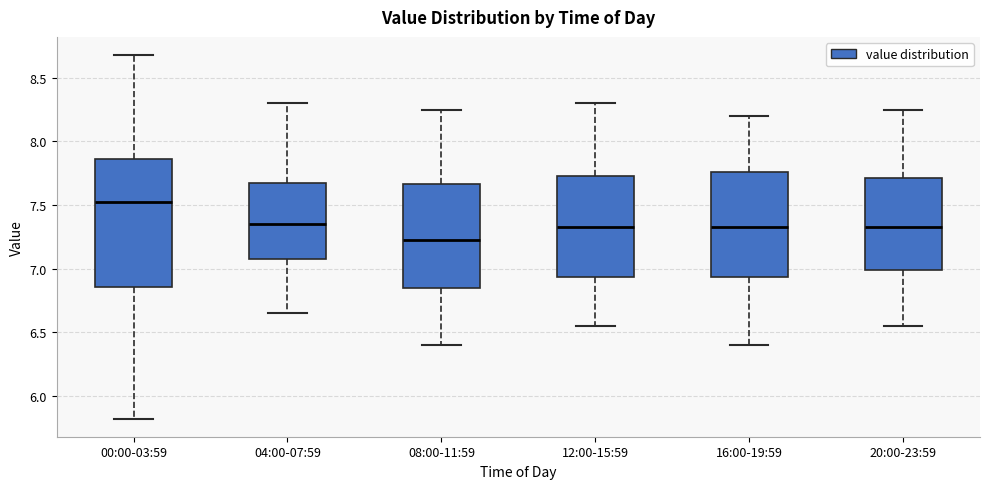

Which box is the tallest, from its lower edge to its upper edge?

00:00-03:59